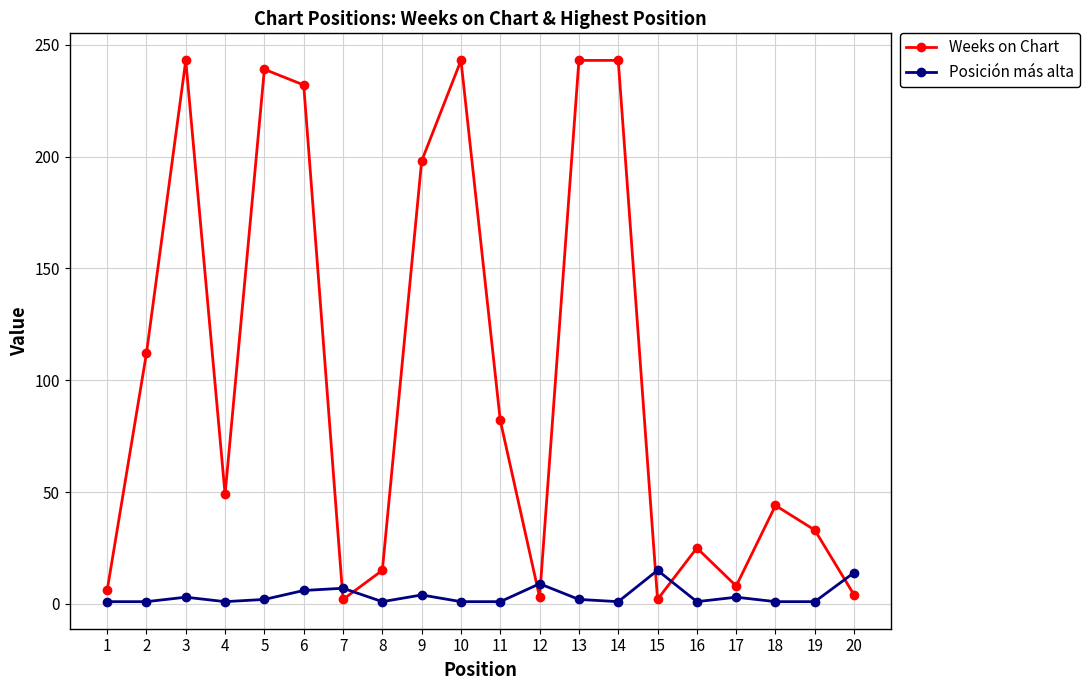

Which series ends up on top after the final intersection of Posición más alta and Weeks on Chart?

Posición más alta